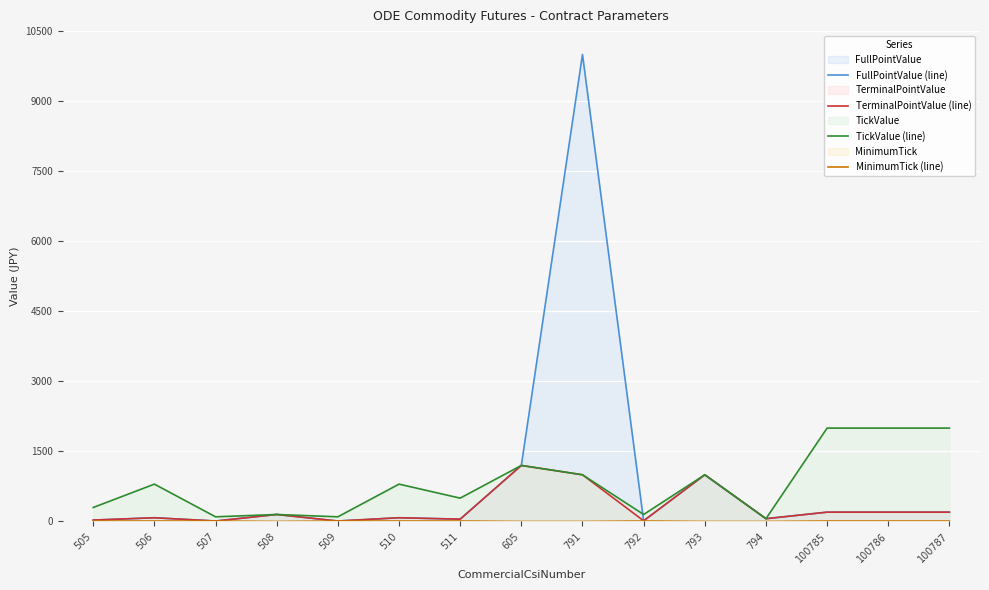

What is the difference between the maximum and minimum values in the FullPointValue (line) series?

9990